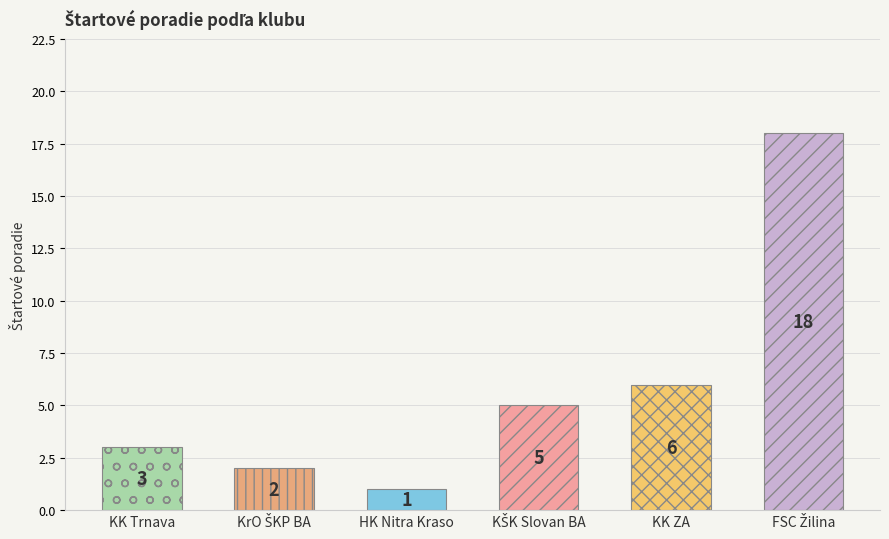

What is the greatest value displayed?

18